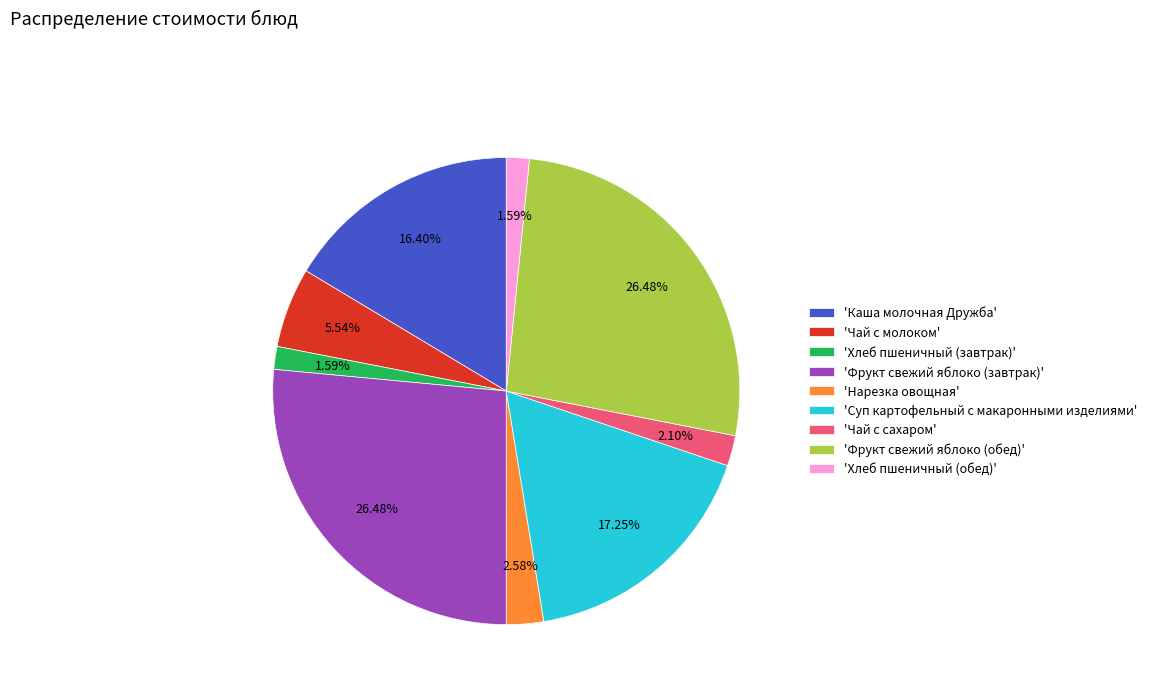

Between 'Фрукт свежий яблоко (обед)' and 'Каша молочная Дружба', which is larger?

'Фрукт свежий яблоко (обед)'